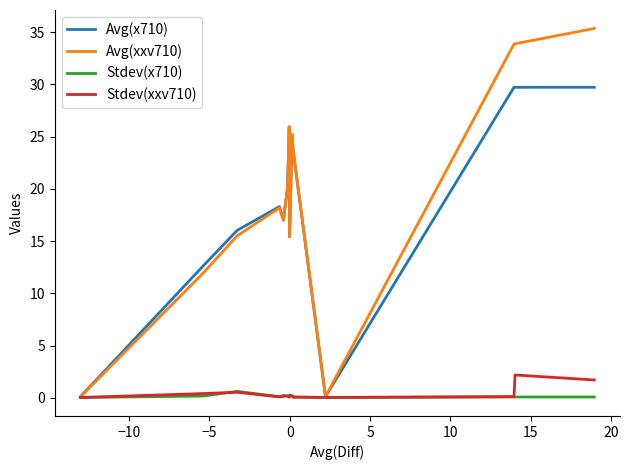

What is the highest value of the Stdev(xxv710) series?

2.2